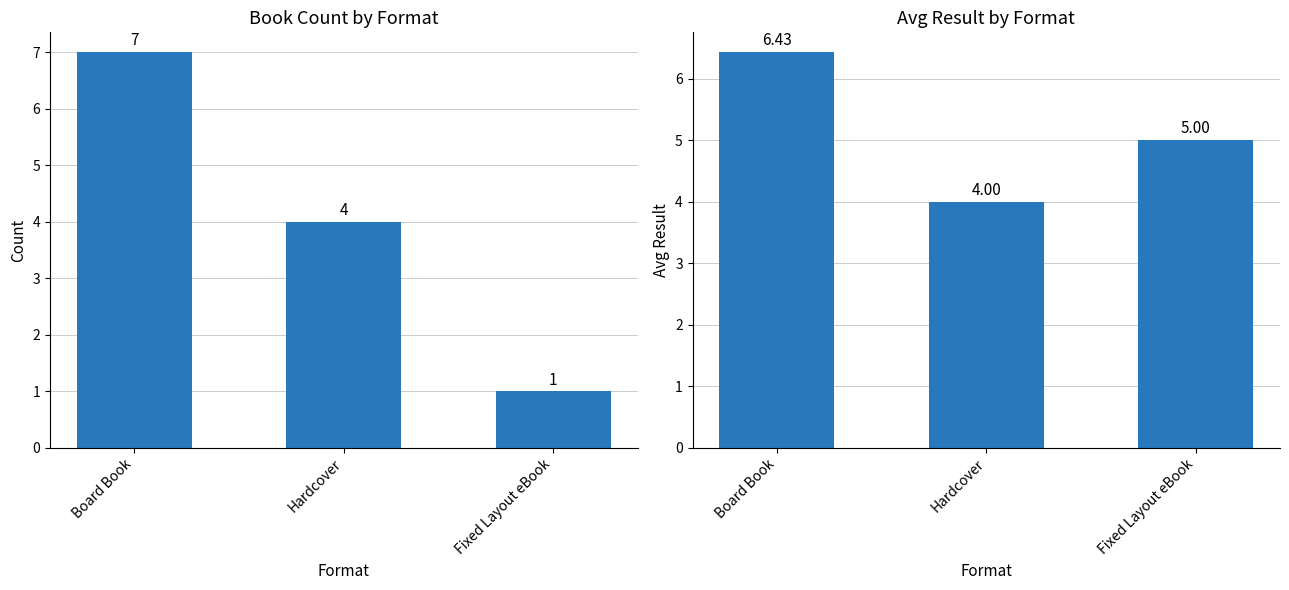

How many data points in Avg Result are less than 5?

1